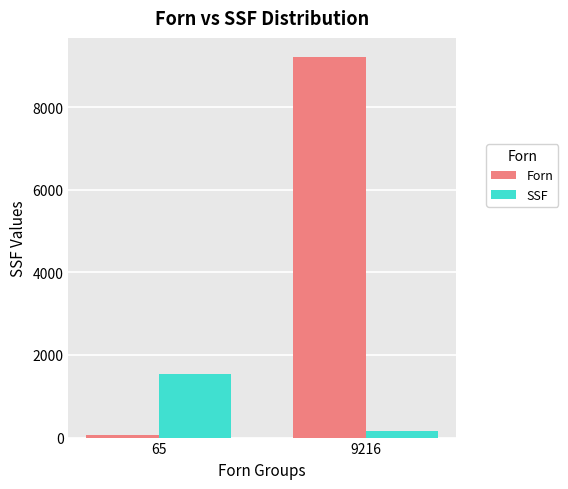

What is the maximum value for SSF?

1548